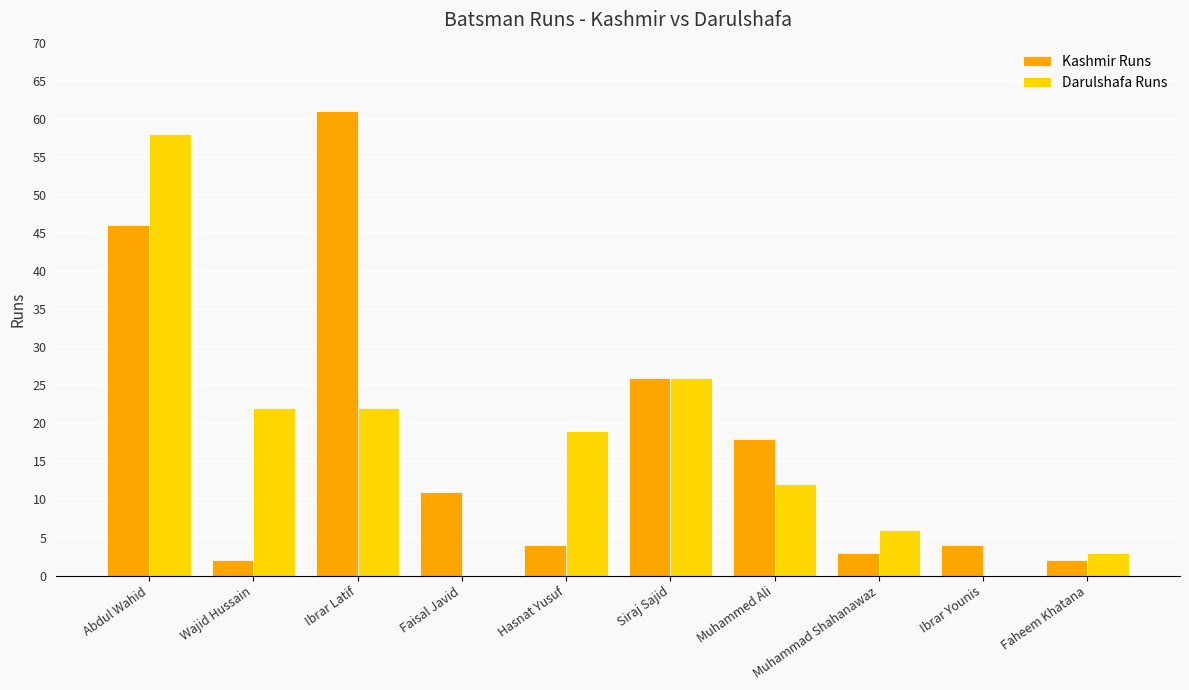

Which series changed the most between Wajid Hussain and Siraj Sajid?

Kashmir Runs